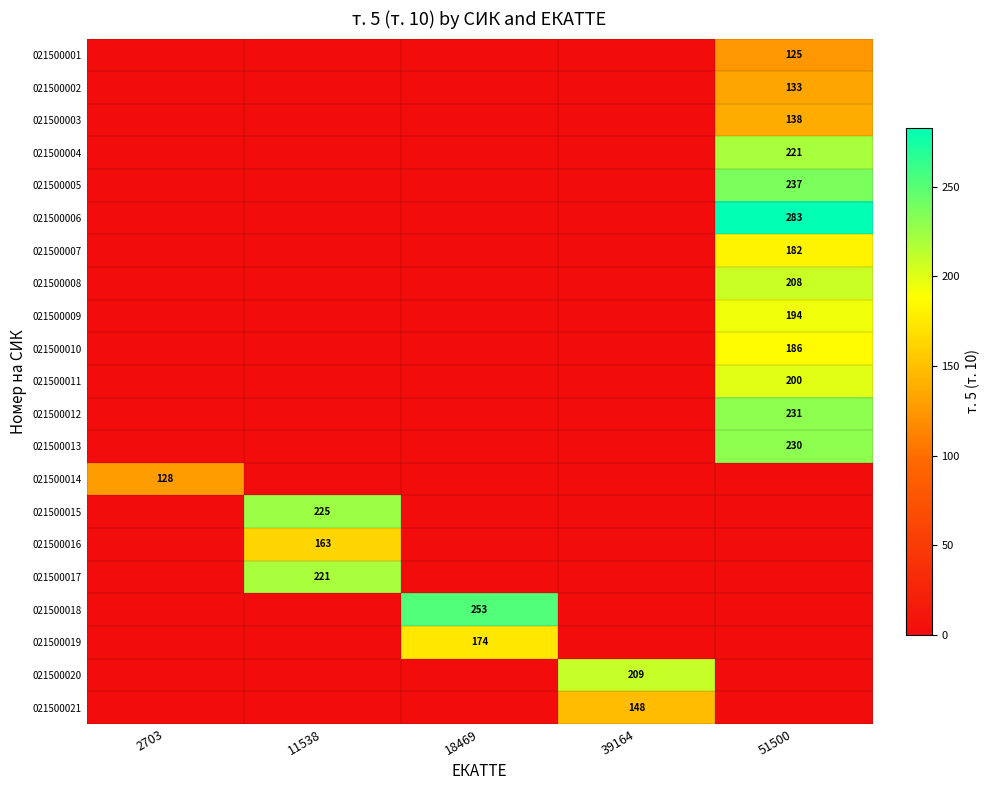

The value of 021500002 at 51500 is 133. True or false?

True